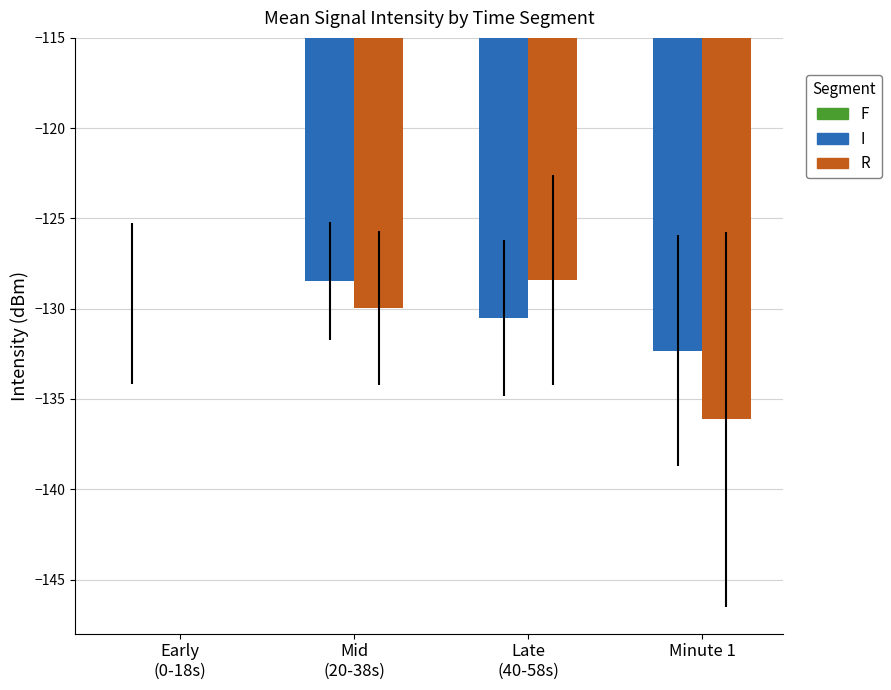

Rank the series by their maximum value, from highest to lowest.

R, I